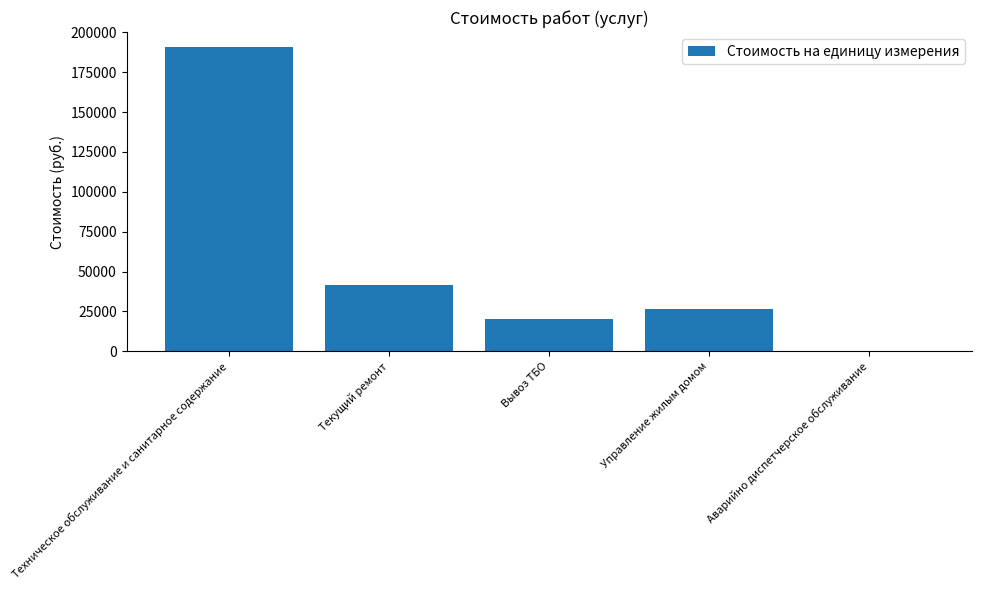

Are the bars grouped side by side (vs. stacked)?

No